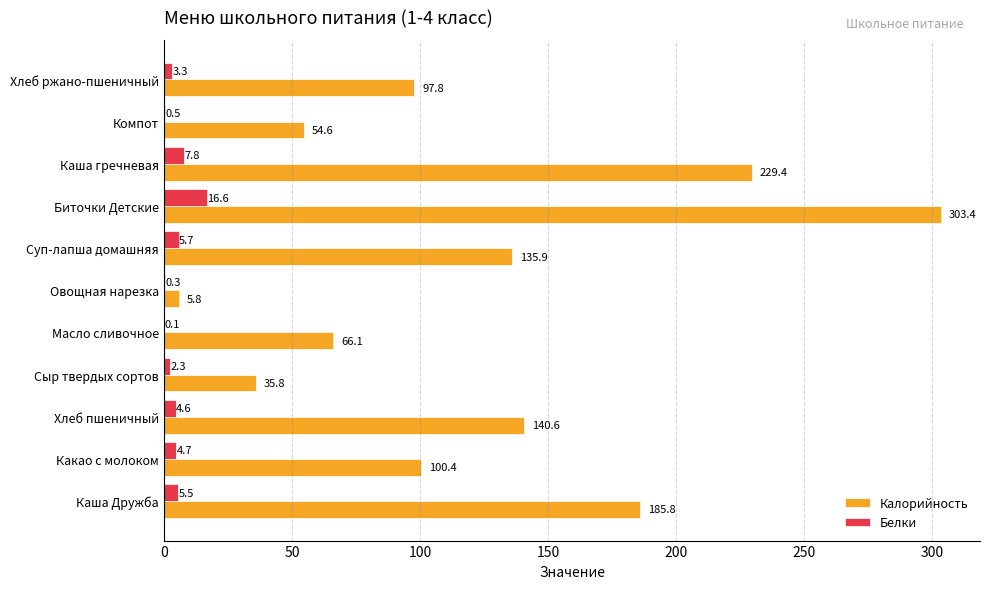

The value of Калорийность at Хлеб ржано-пшеничный is 59.3. True or false?

False